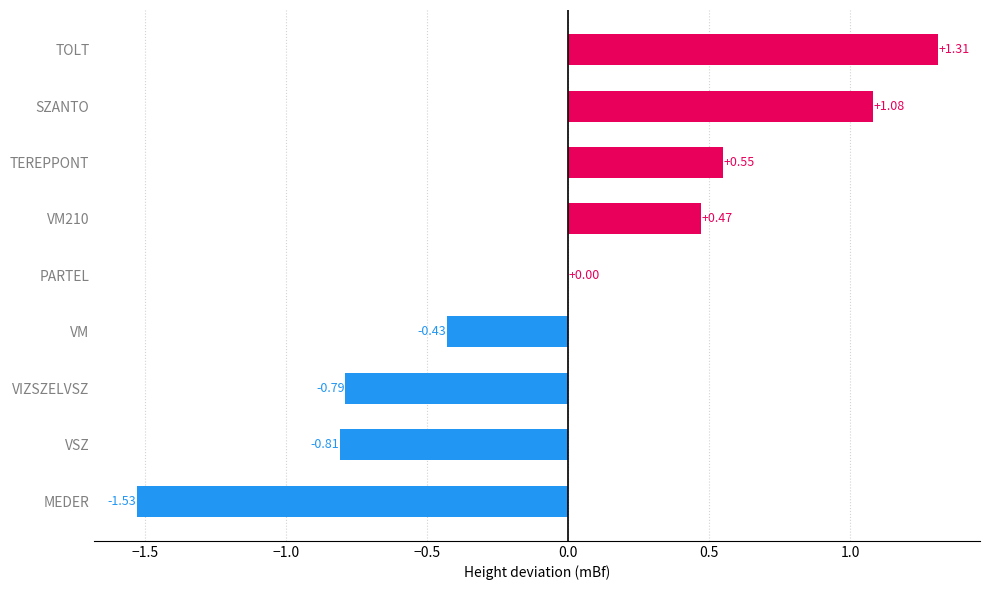

Between SZANTO and VIZSZELVSZ, which is larger?

SZANTO